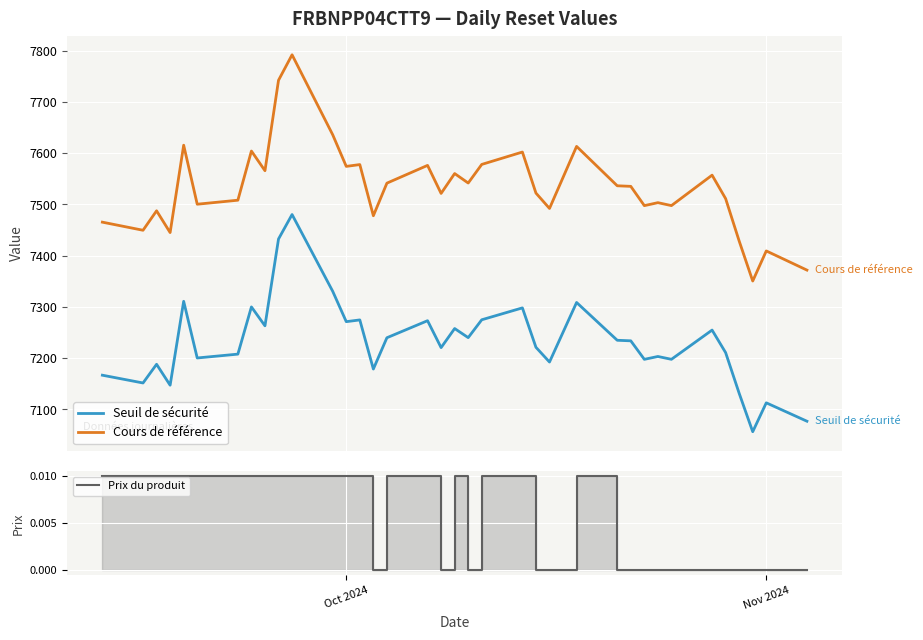

True or false: Cours de référence and Seuil de sécurité intersect in this chart.

False